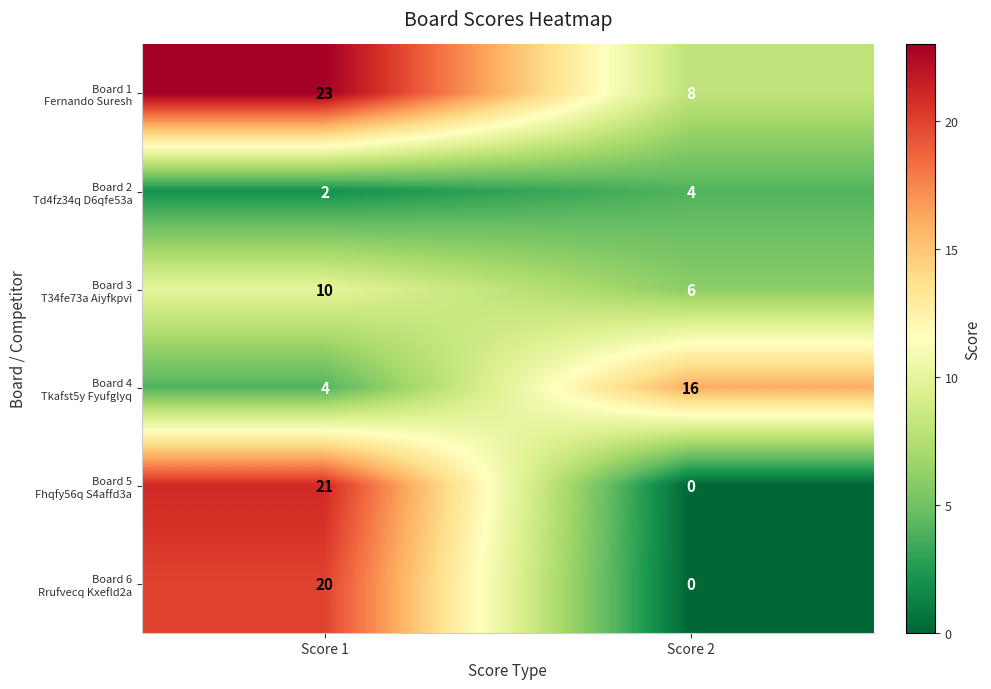

What is the total value across all series at Score 2?

34